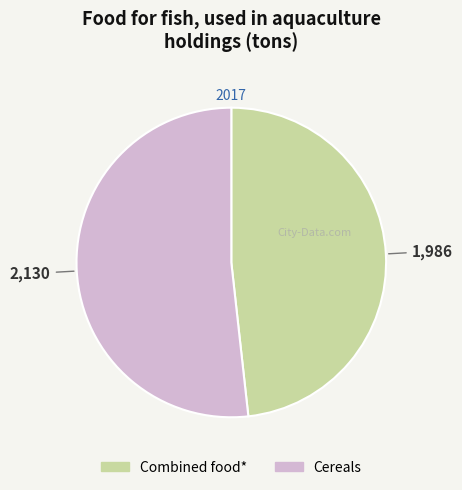

Rank the categories by value from highest to lowest.

Cereals, Combined food*